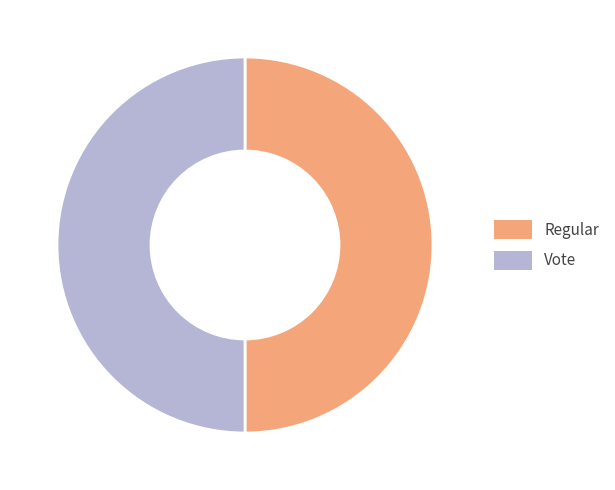

Do Vote and Regular together represent more than half of the pie?

Yes